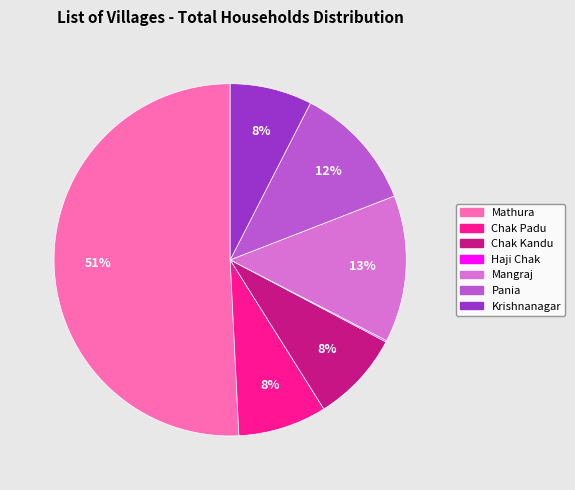

Which has a higher value, Chak Padu or Mangraj?

Mangraj